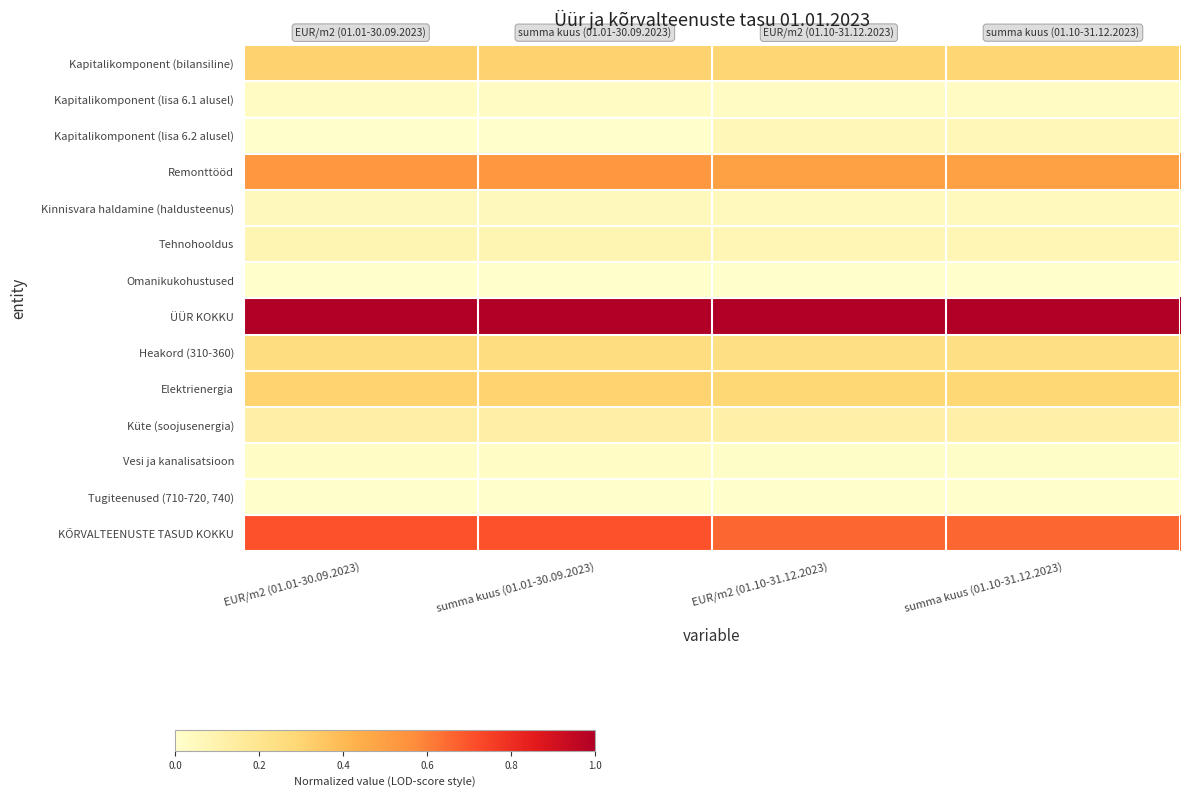

Between EUR/m2 (01.10-31.12.2023) and summa kuus (01.10-31.12.2023), which series saw the biggest shift?

KÕRVALTEENUSTE TASUD KOKKU